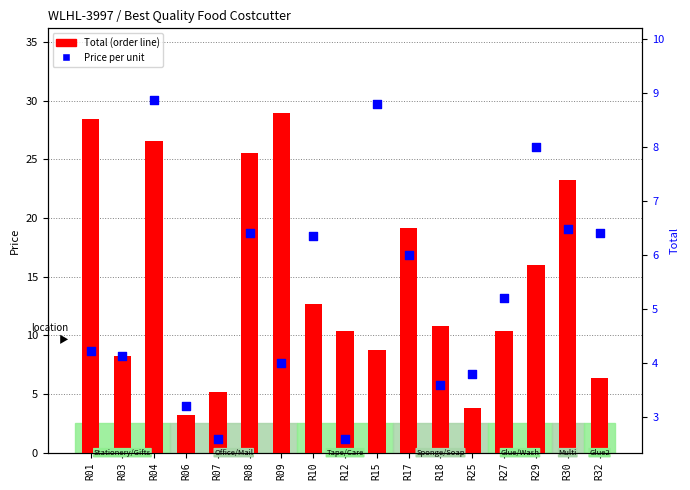

What is the total value across all series at R06?

6.4